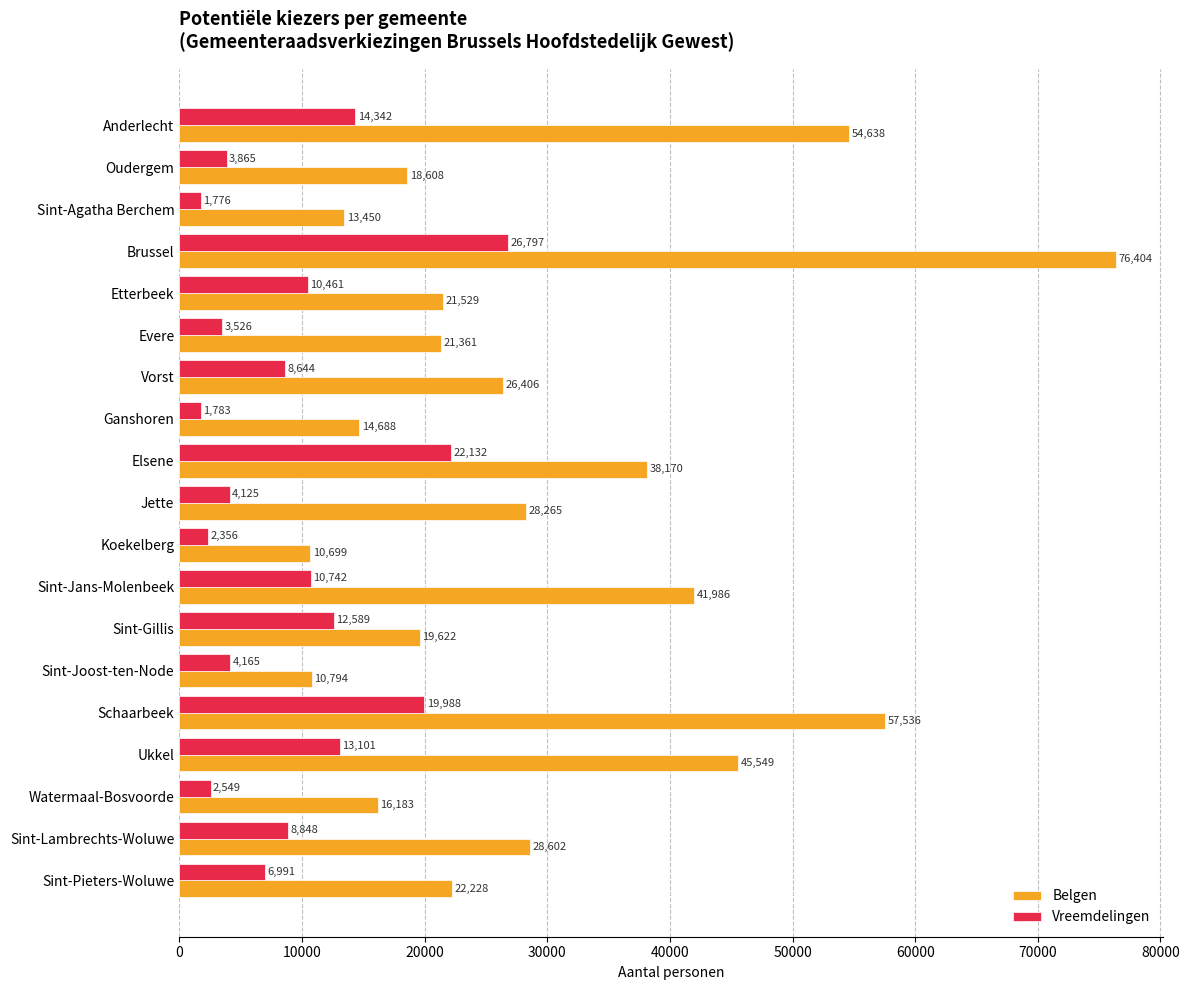

At which category is the sum across all series the highest?

Brussel